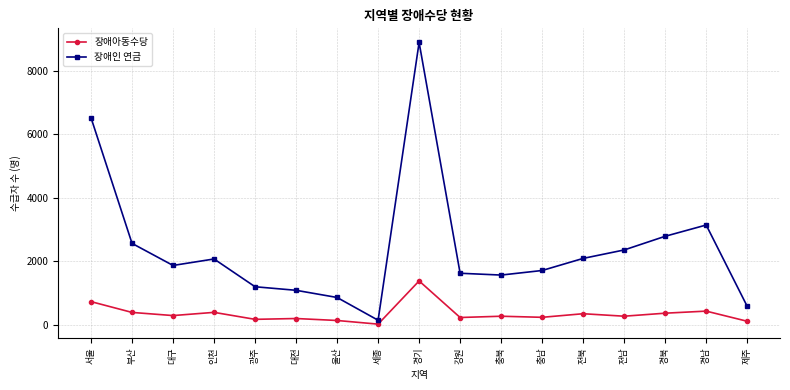

What is the difference between the 장애인 연금 values at 전북 and 대구?

222